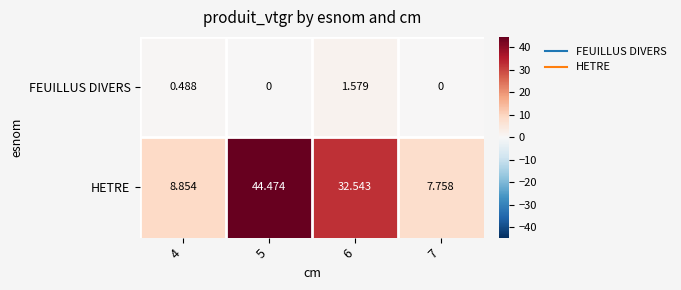

Rank the series at 5 from highest to lowest value.

HETRE, FEUILLUS DIVERS